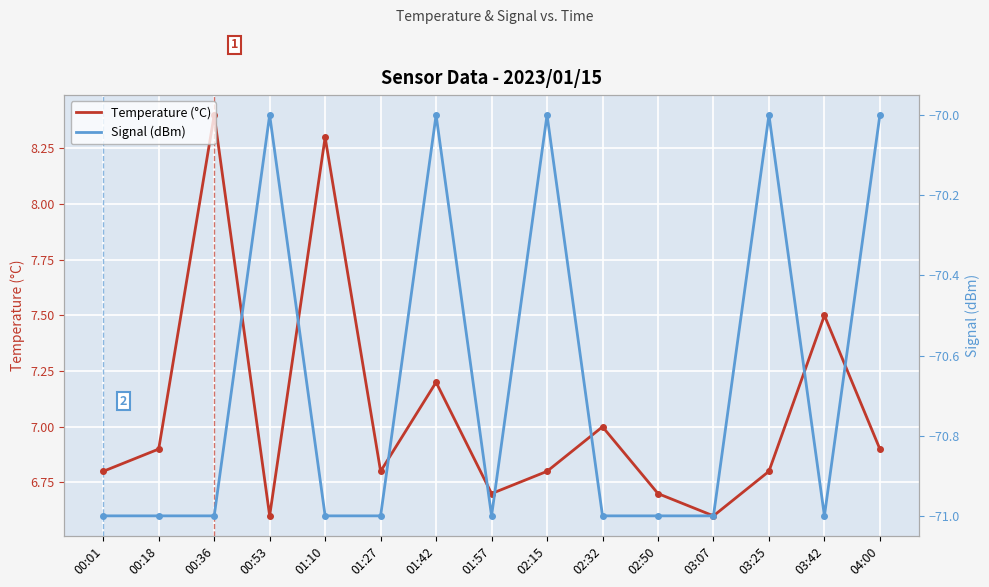

List the labels in order of Temperature (°C) value, smallest first.

00:53, 03:07, 01:57, 02:50, 00:01, 01:27, 02:15, 03:25, 00:18, 04:00, 02:32, 01:42, 03:42, 01:10, 00:36